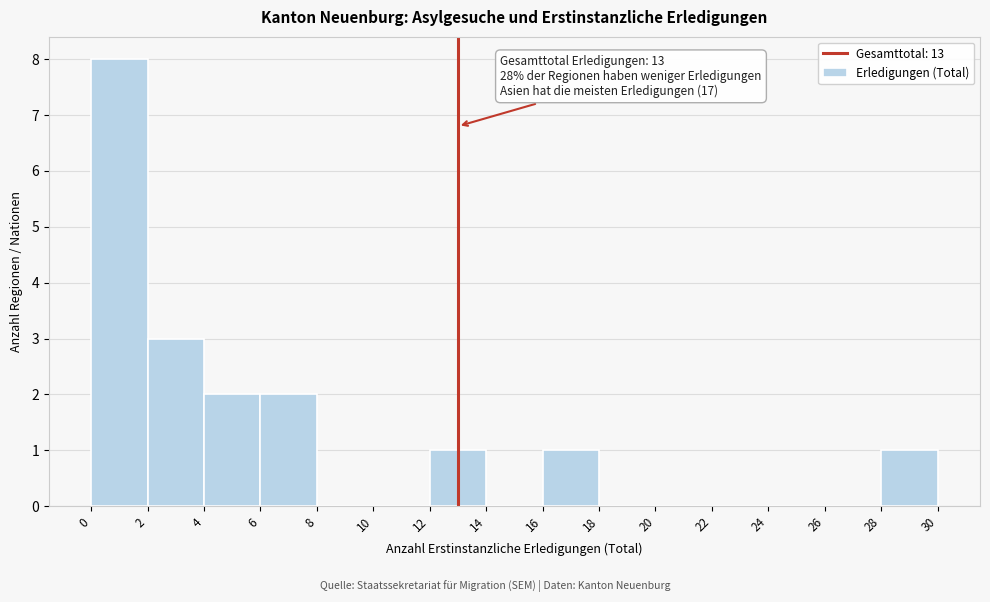

Which range on the x-axis has the tallest bar?

0 to 2